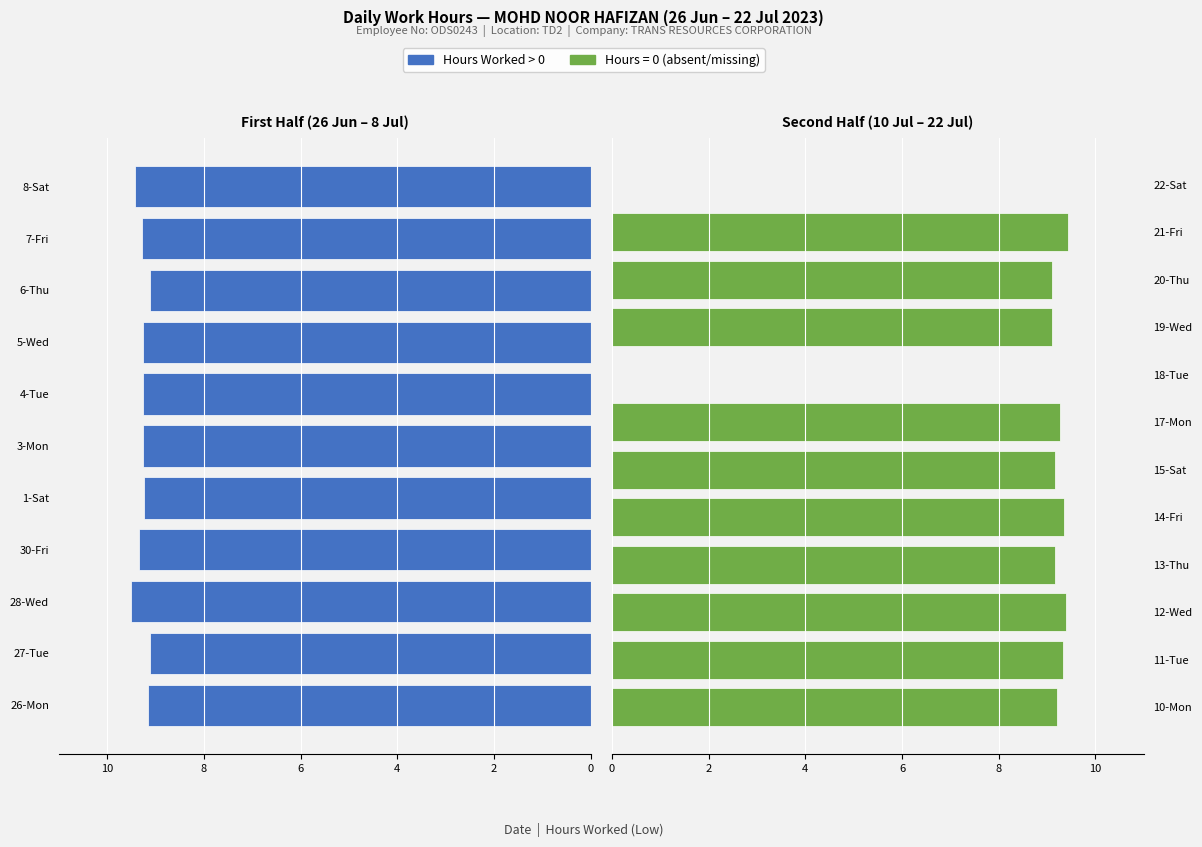

How many bars are there in total?

23